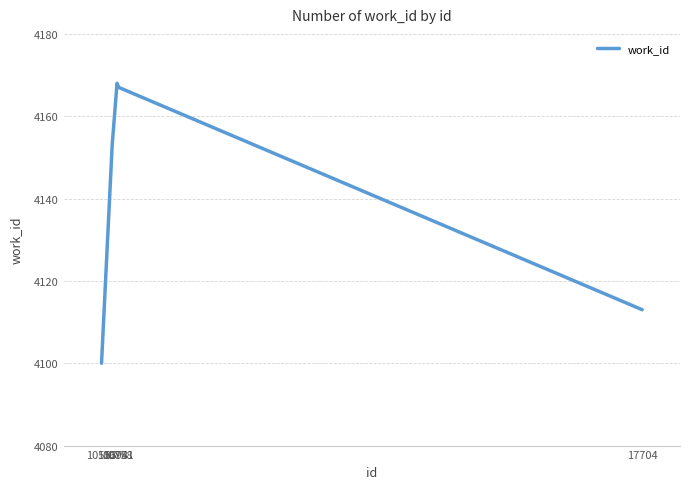

At which label is the value closest to 4134?

10694